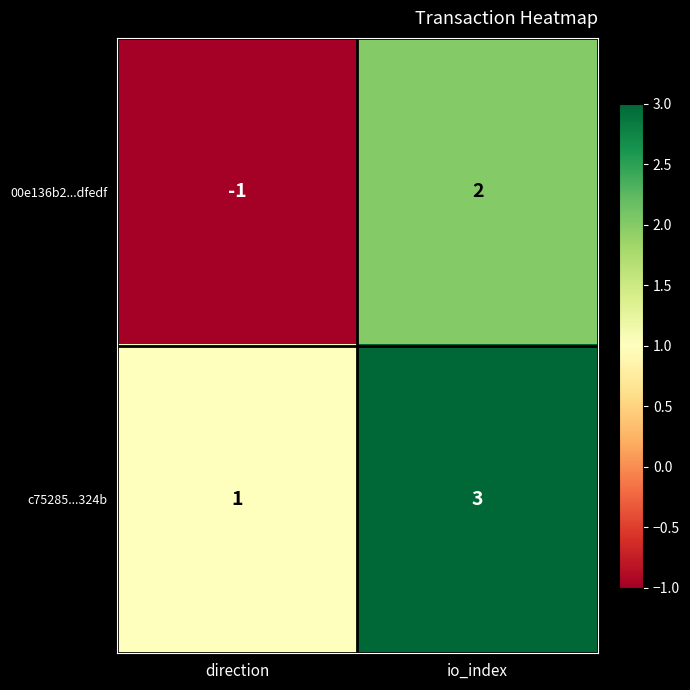

What is the total value across all series at io_index?

5